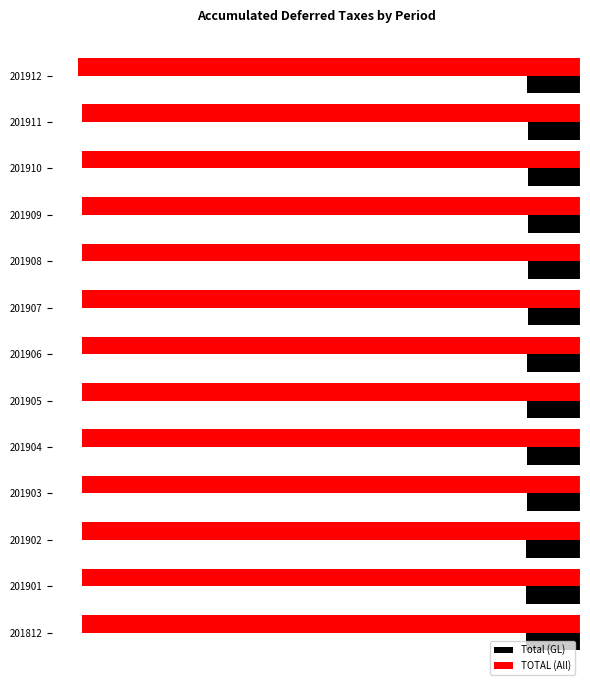

Rank the series by their maximum value, from lowest to highest.

TOTAL (All), Total (GL)